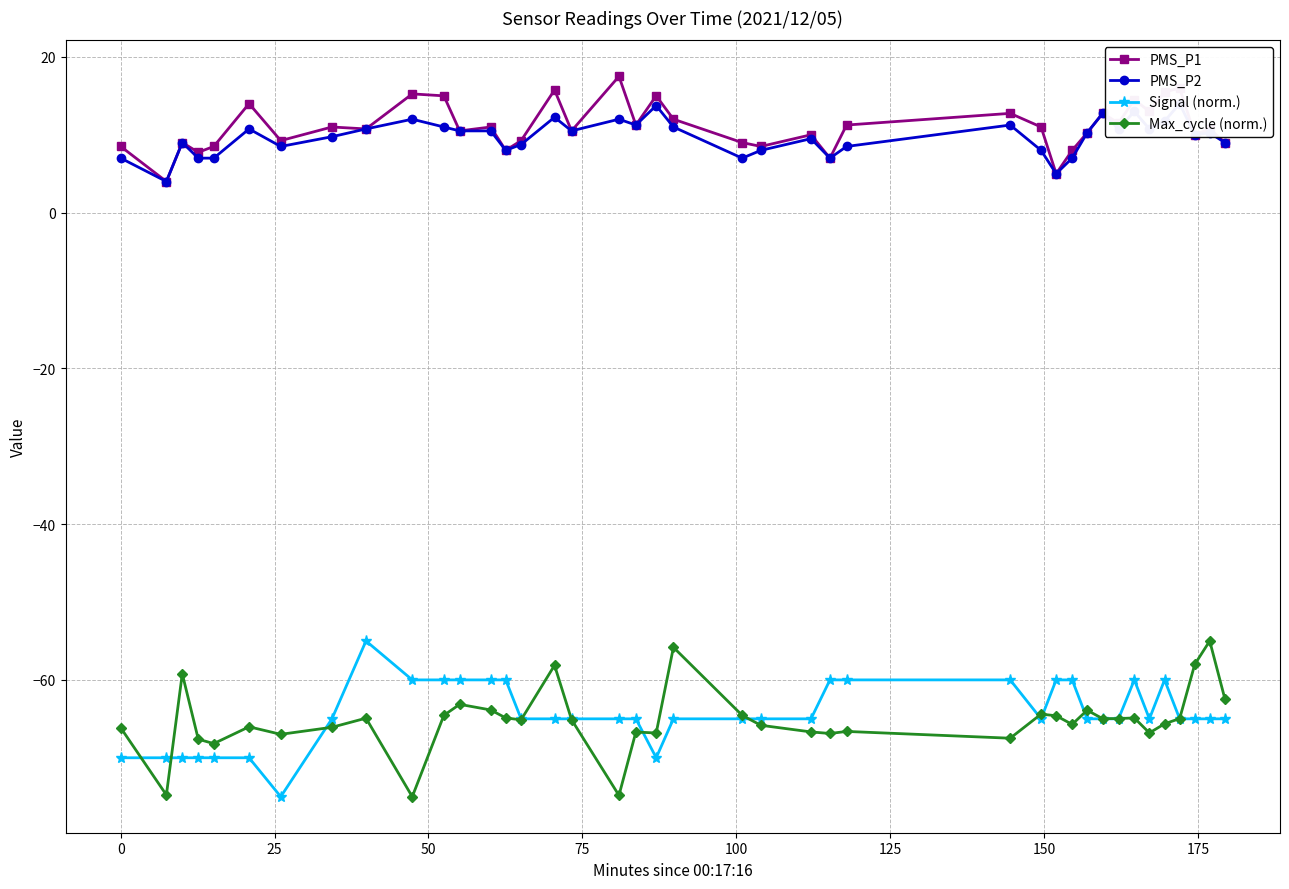

True or false: PMS_P1 has more than 1 points higher than both neighbors.

True